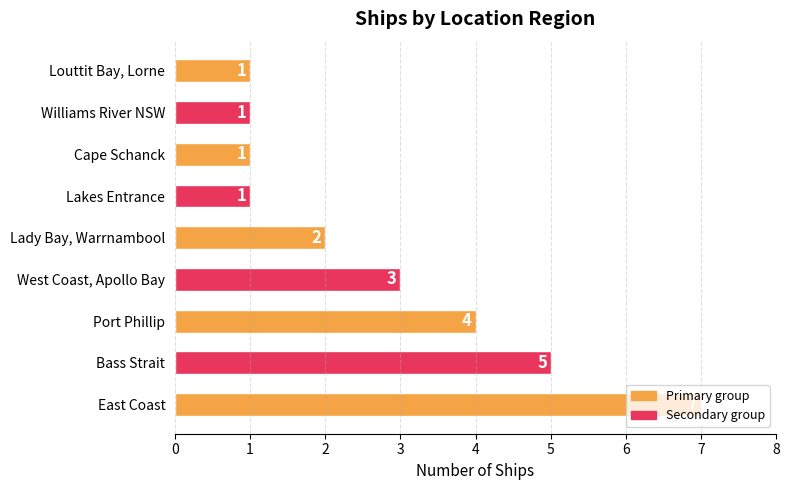

The value at Lady Bay, Warrnambool is 3. True or false?

False